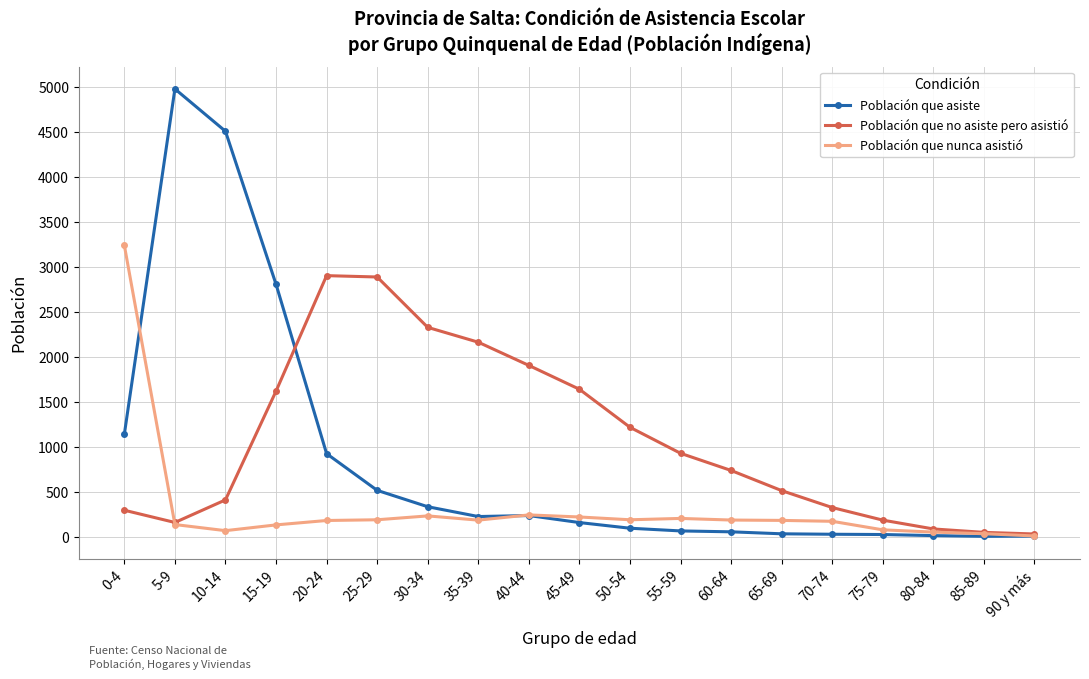

Is the value of Población que asiste at 30-34 greater than the value of Población que nunca asistió at 0-4?

No